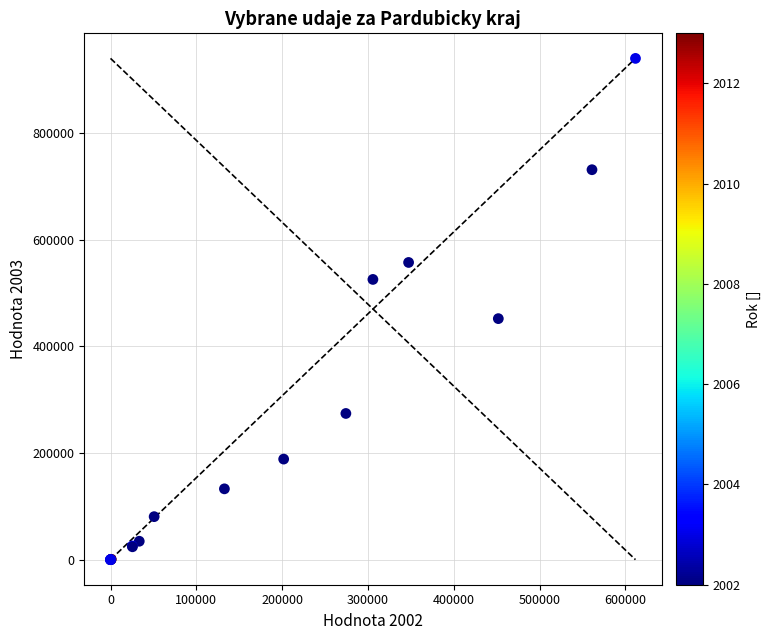

What Y value in the scatter plot is closest to 469844?

451851.0